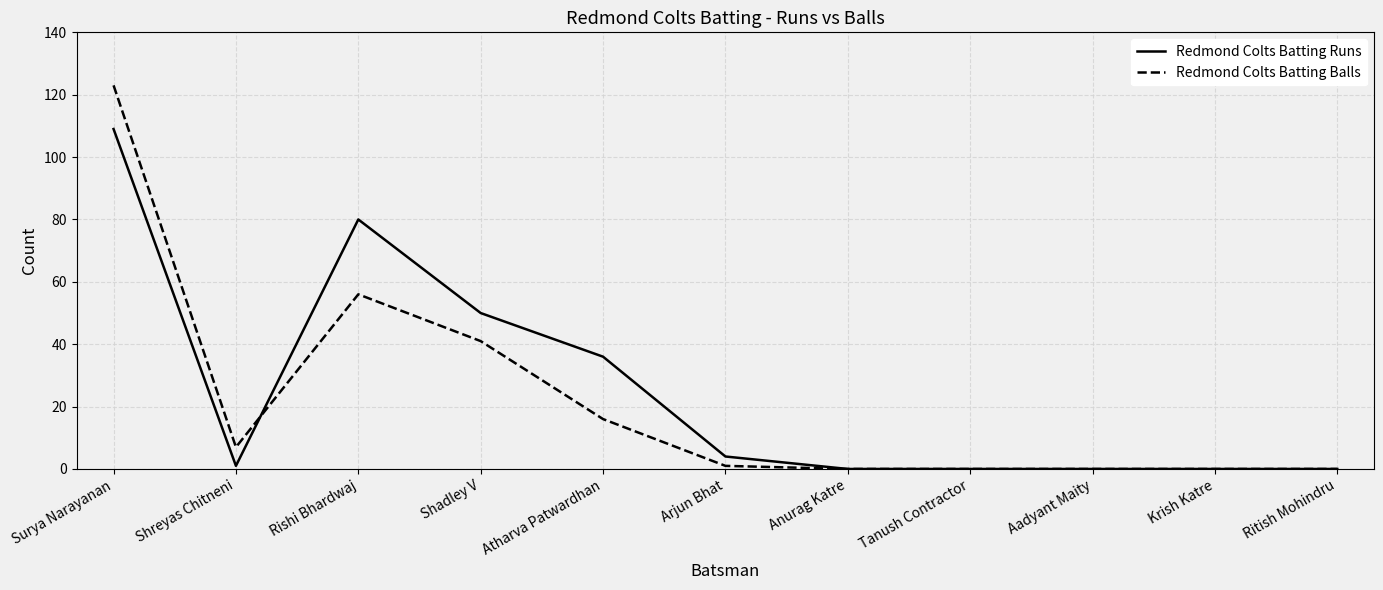

True or false: Redmond Colts Batting Balls has a value of -66 at Ritish Mohindru.

False